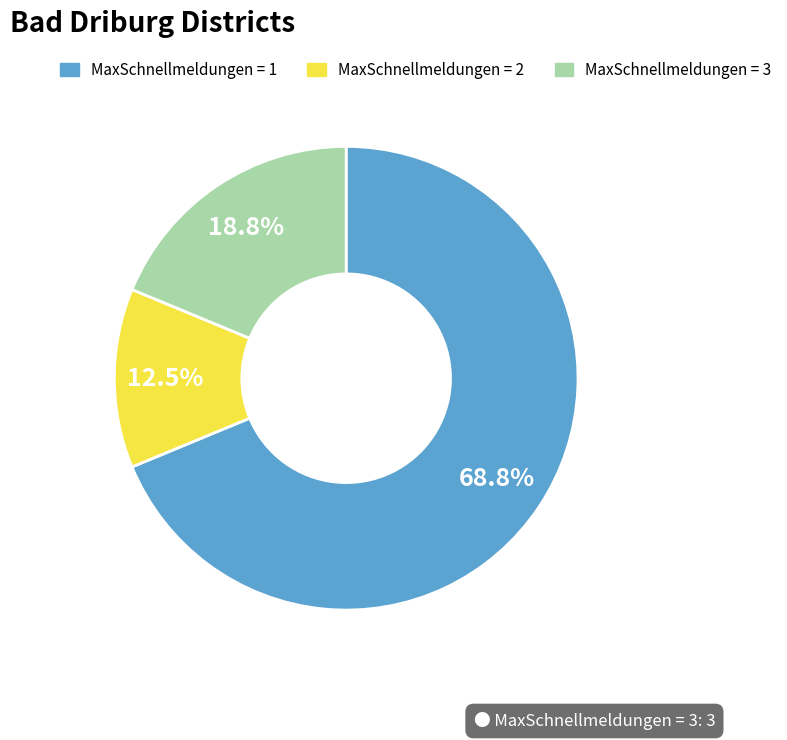

Is it true that MaxSchnellmeldungen = 2 is 21% of the pie?

False